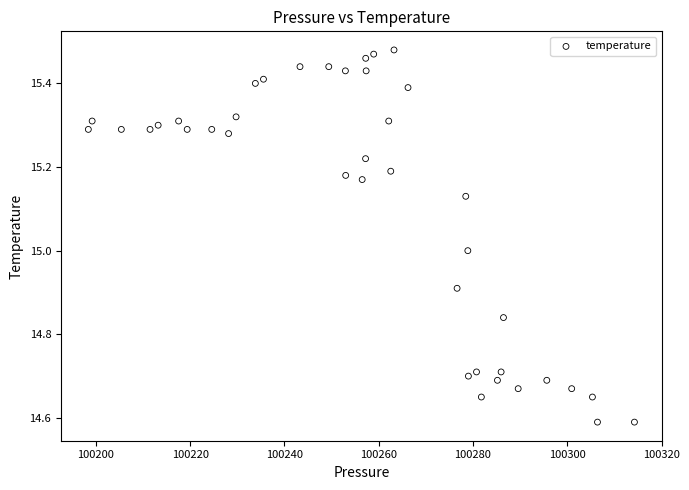

What is the range of Y values (max minus min)?

0.9